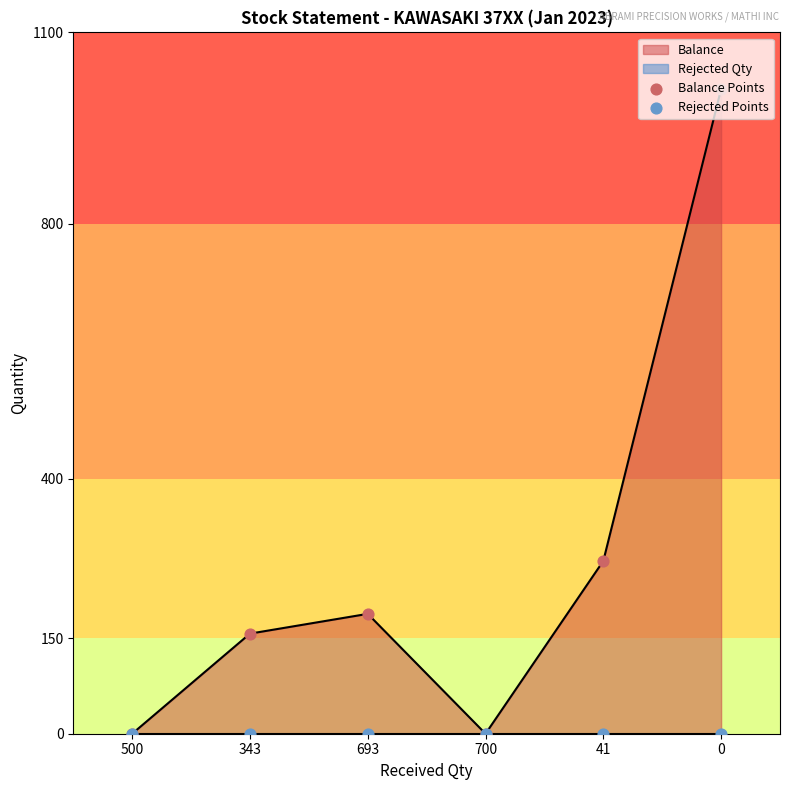

Which series has the largest total across all categories?

Balance Points